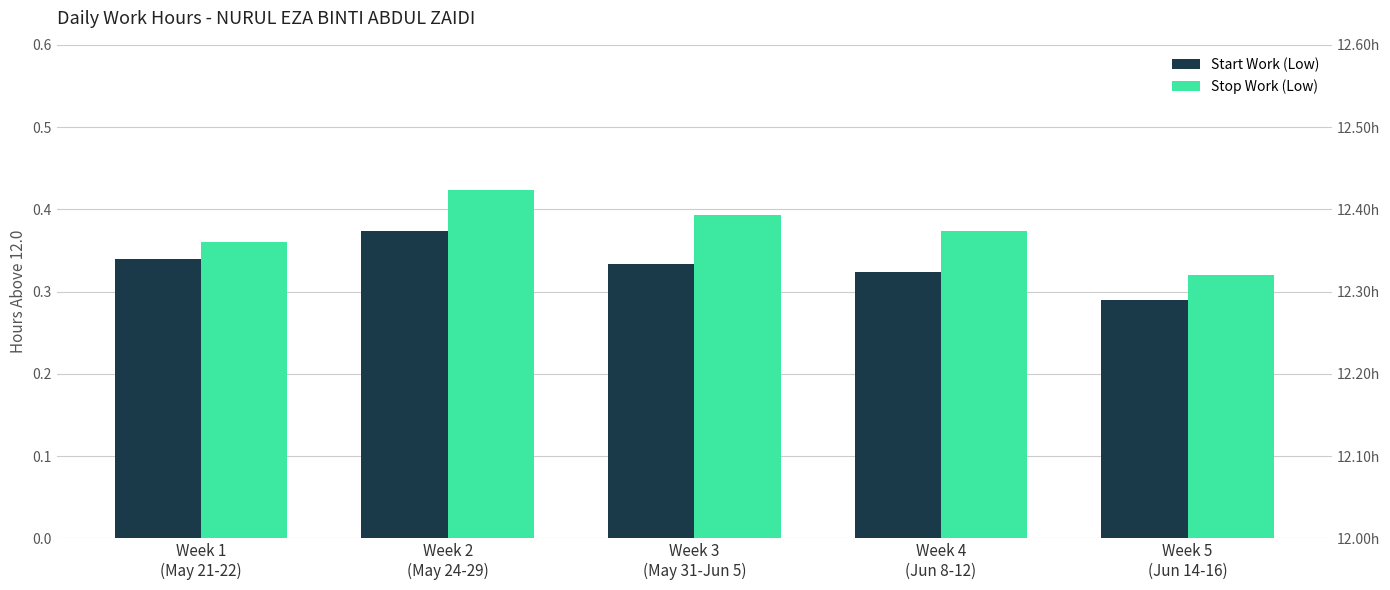

How many bars are there in total?

10